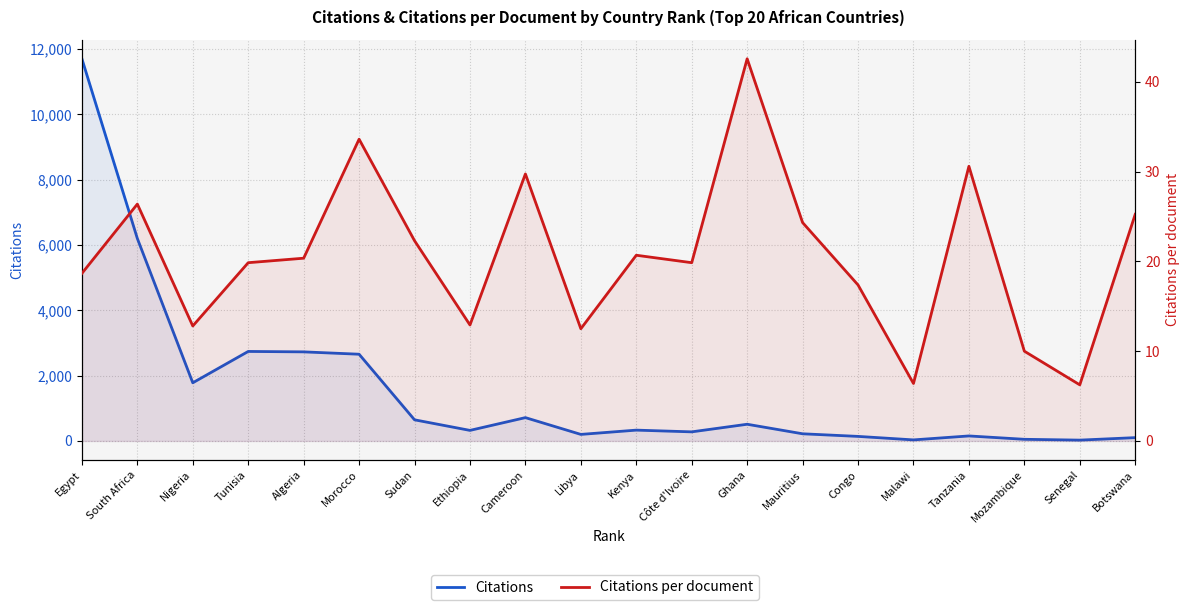

What is the sum of all Citations per document values?

412.5